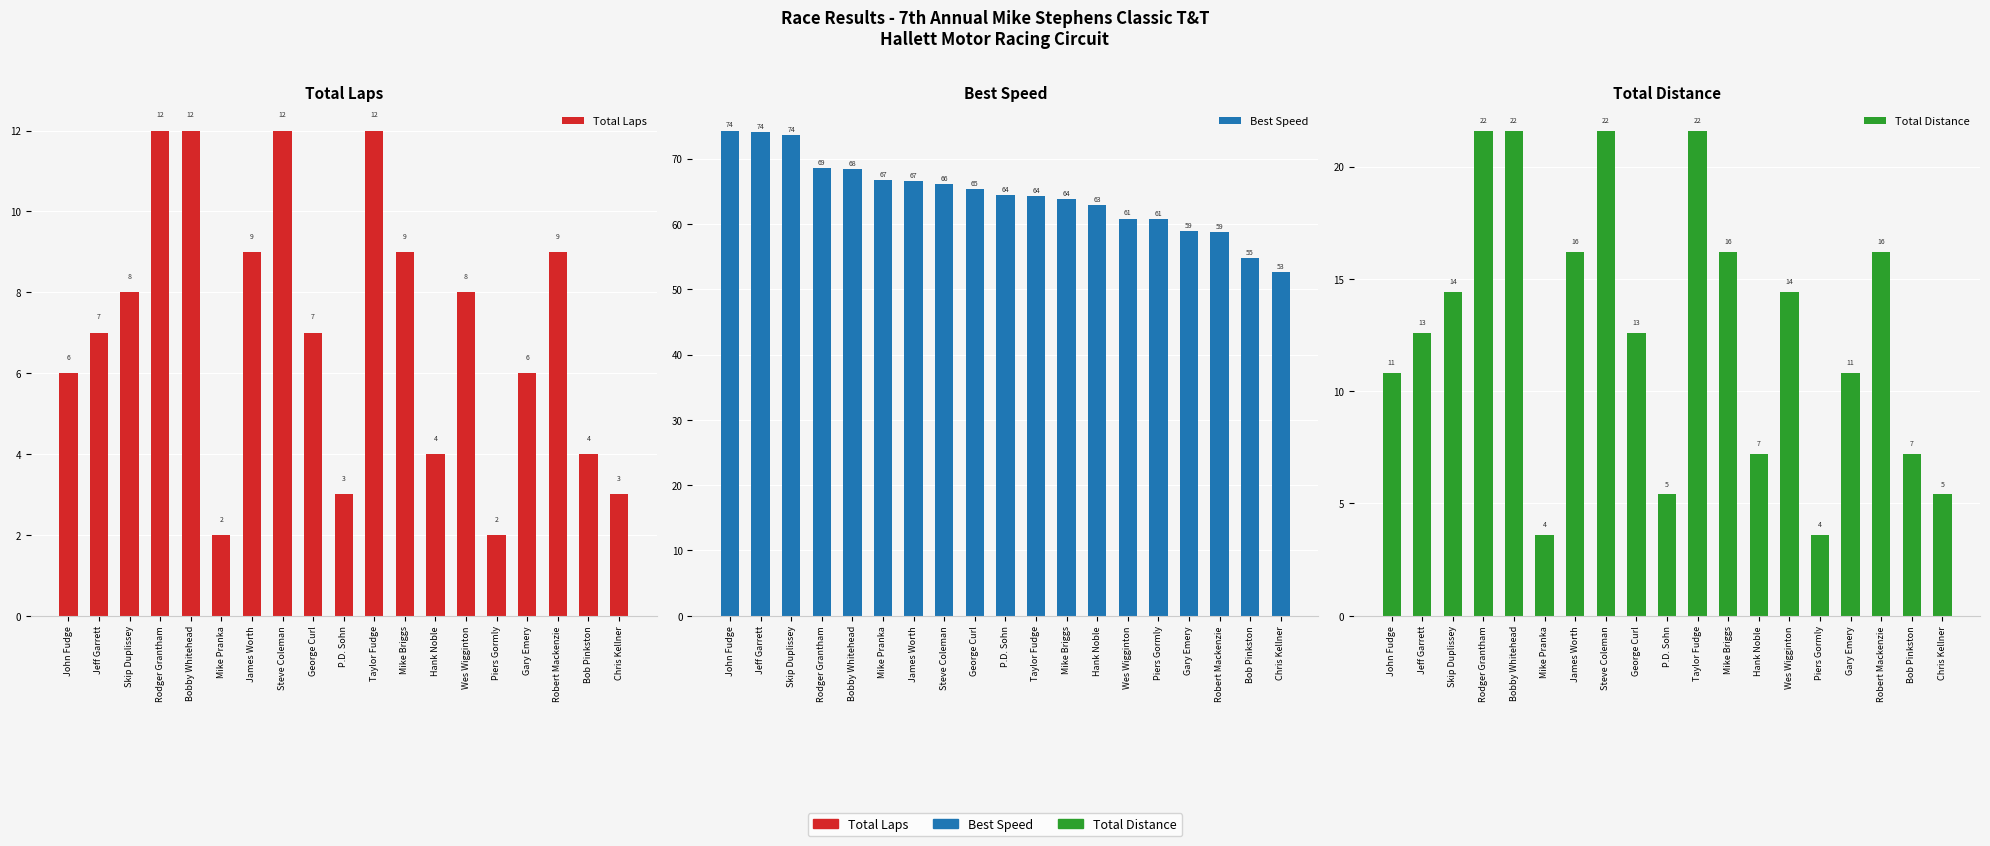

At how many categories does at least one series exceed 70?

3